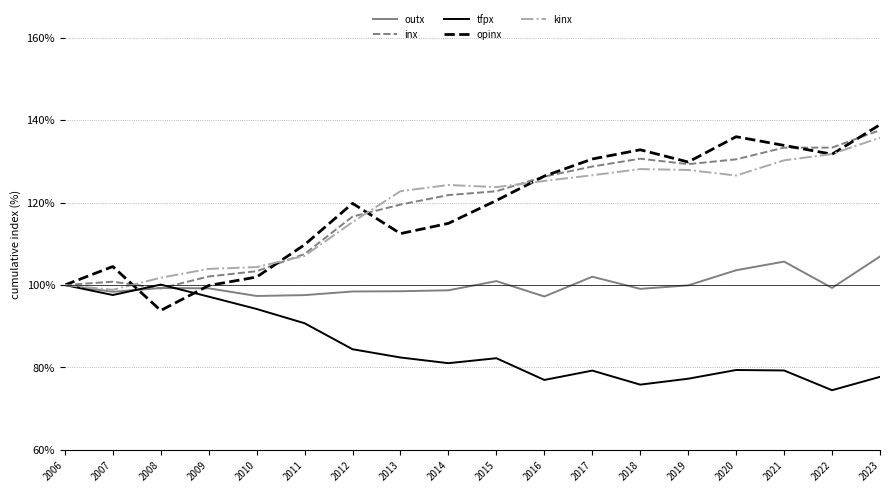

Is it true that opinx equals 109.8 at 2011?

True